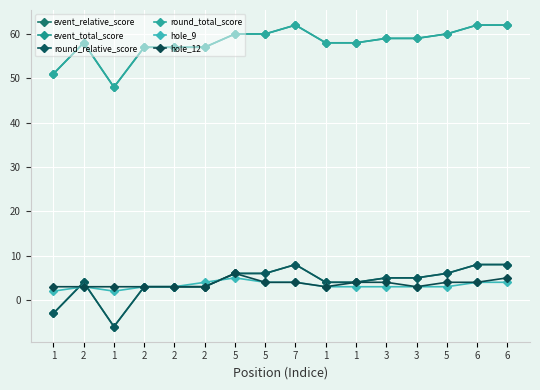

Where do round_relative_score and hole_9 first cross each other?

1 and 2